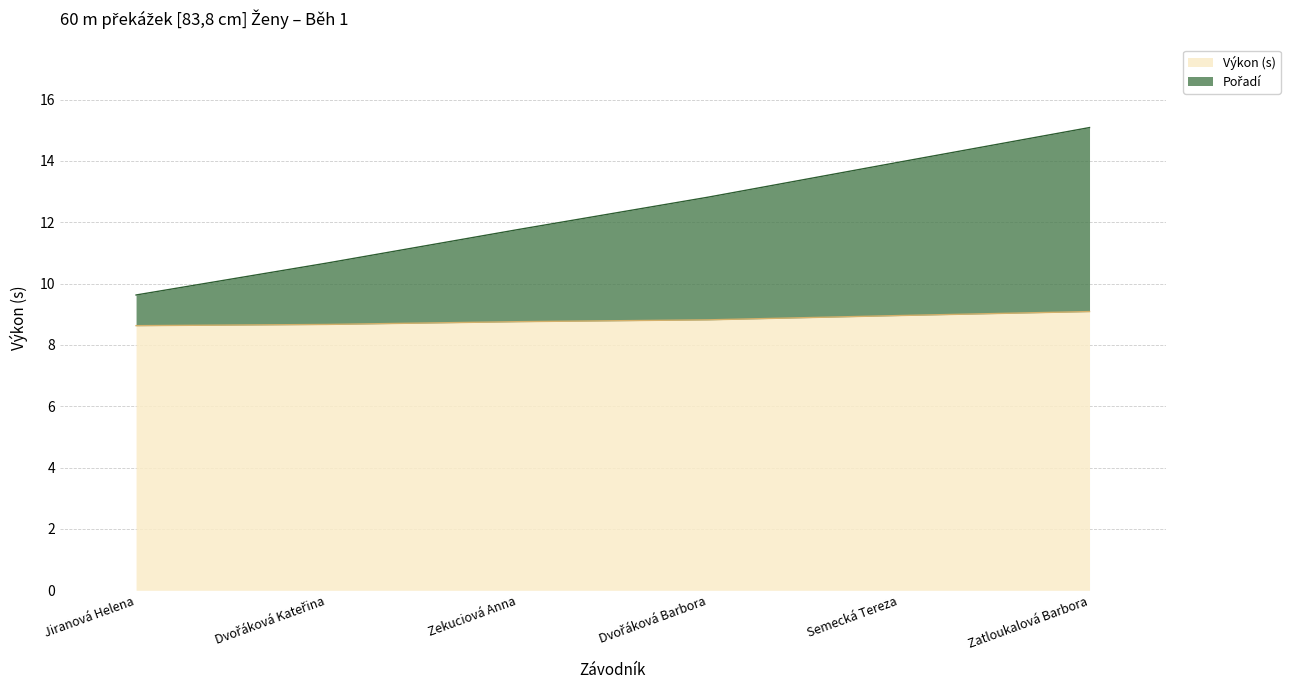

Which category has the lowest value across all series?

Jiranová Helena